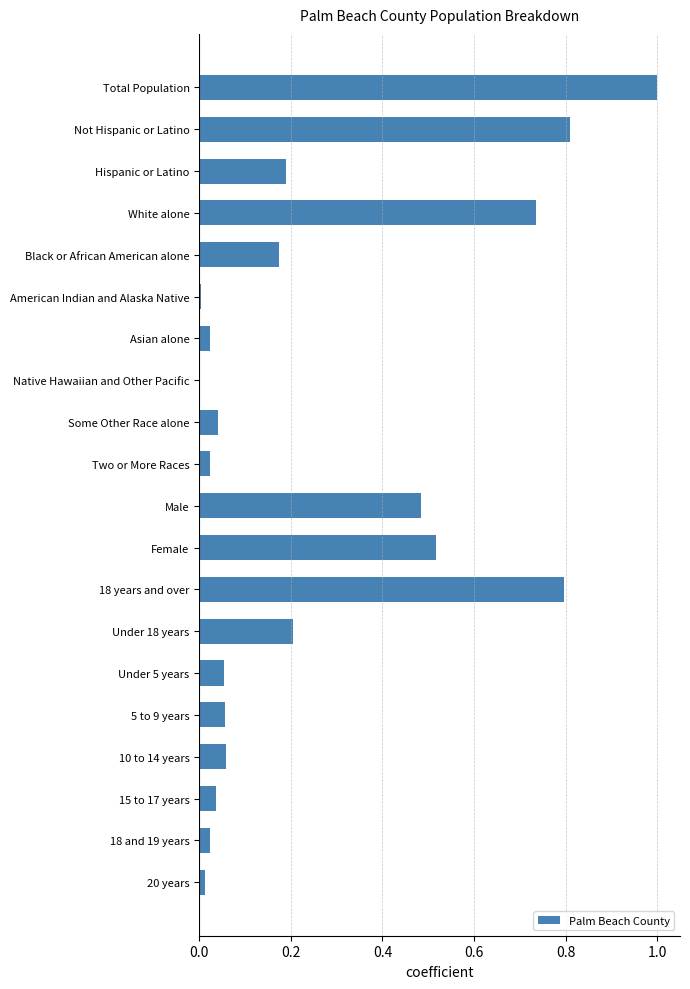

Which category has the highest value across all series?

Total Population